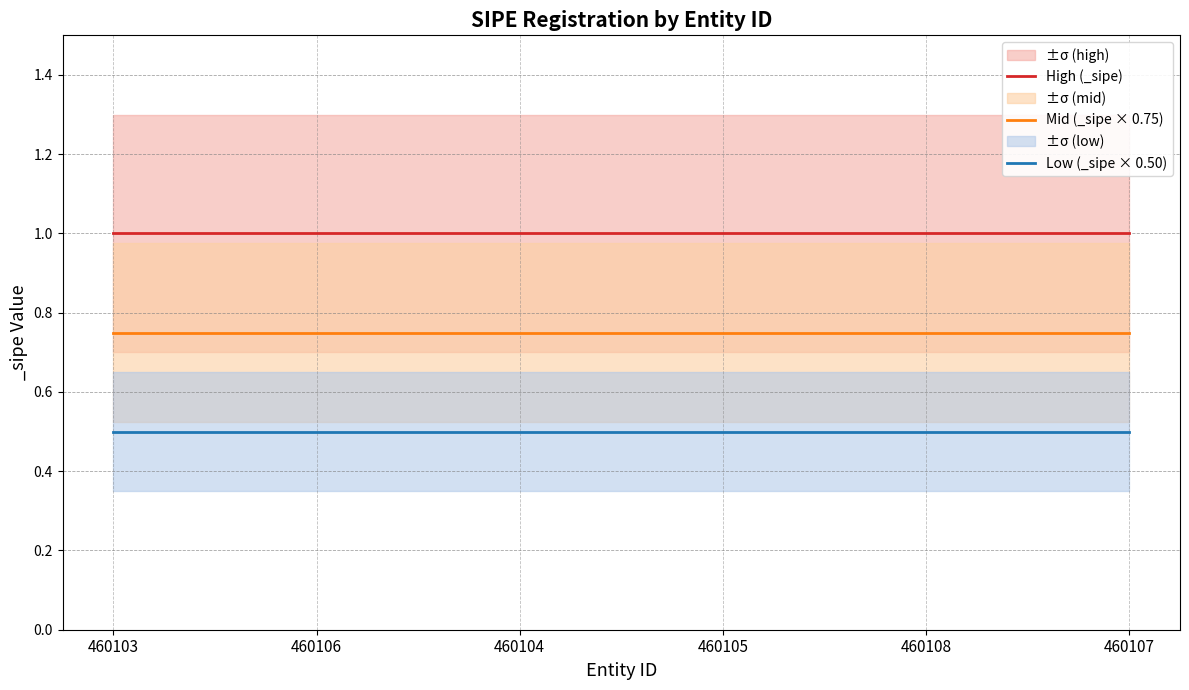

True or false: Mid (_sipe × 0.75) has a value of 0.8 at 460104.

True